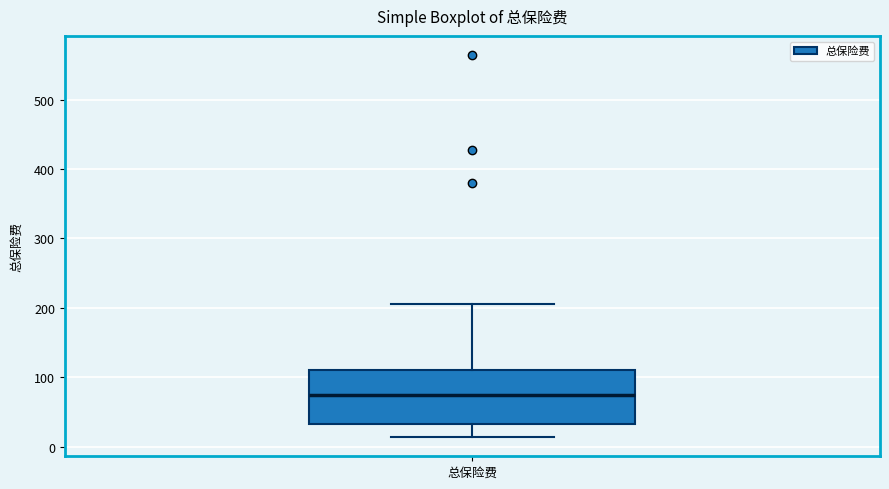

Where does the median line of the box for 总保险费 sit on the y-axis? The values are not printed on the chart, so give them approximately, as read against the axis.

70